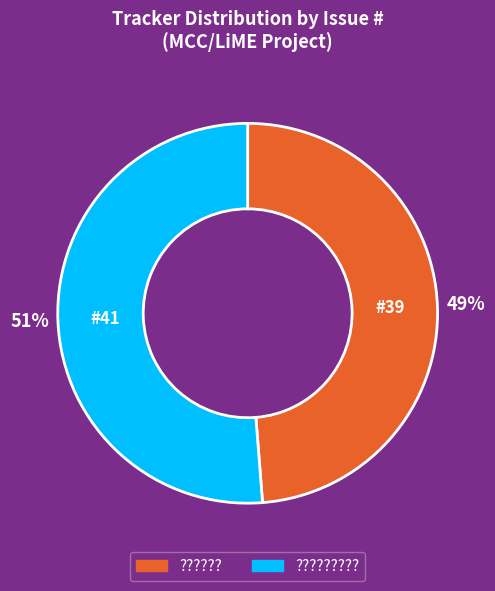

To the nearest percent, what is the average slice percentage?

50%